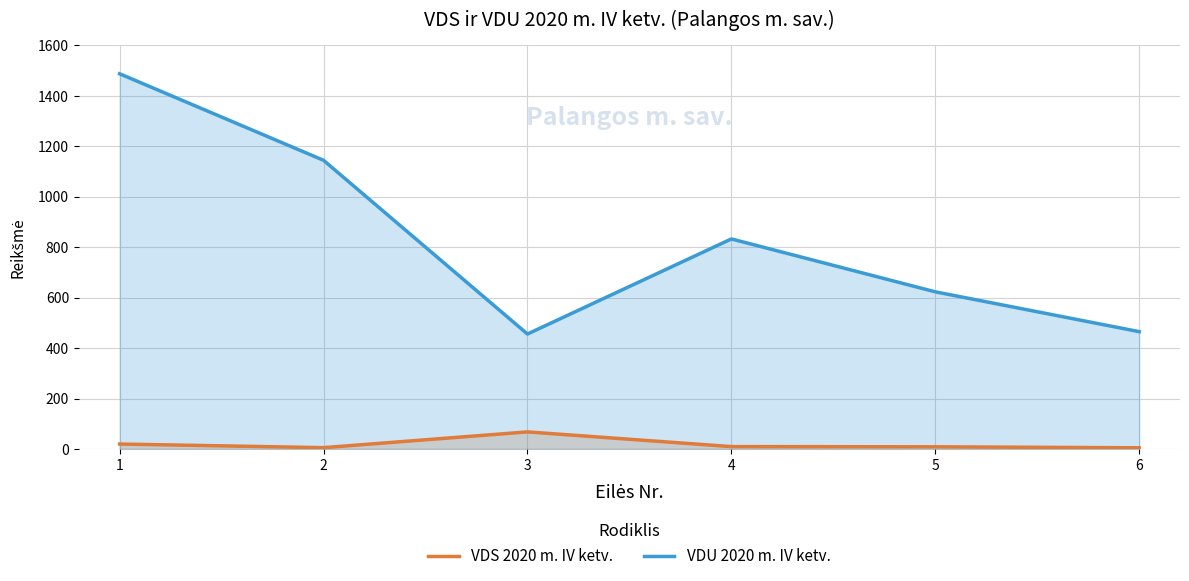

How many lines are shown in the chart?

2